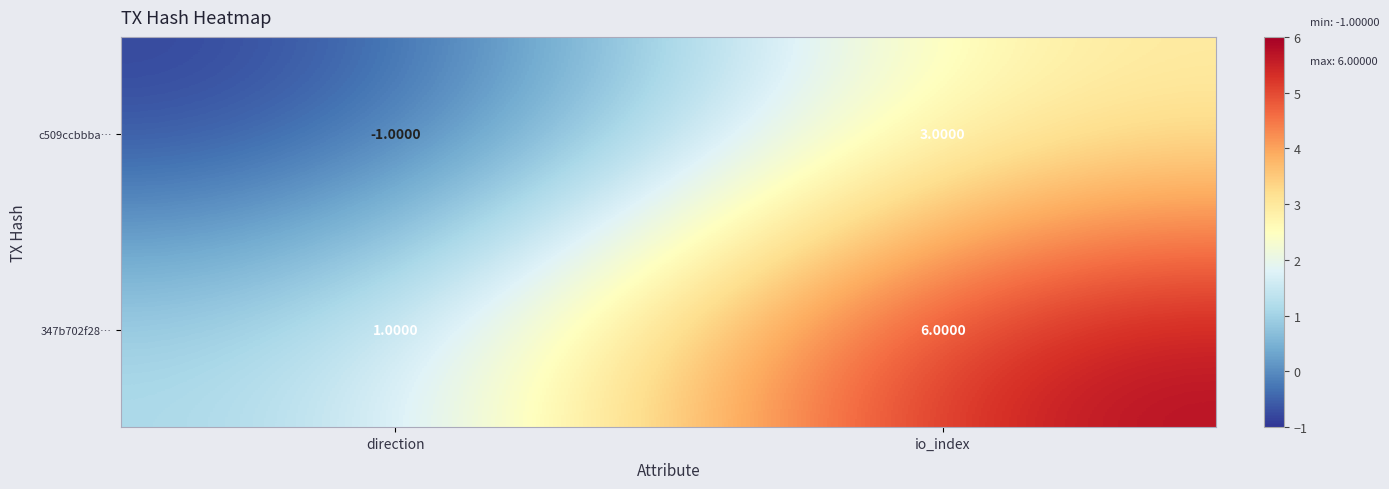

What is the minimum value shown in the chart?

-1